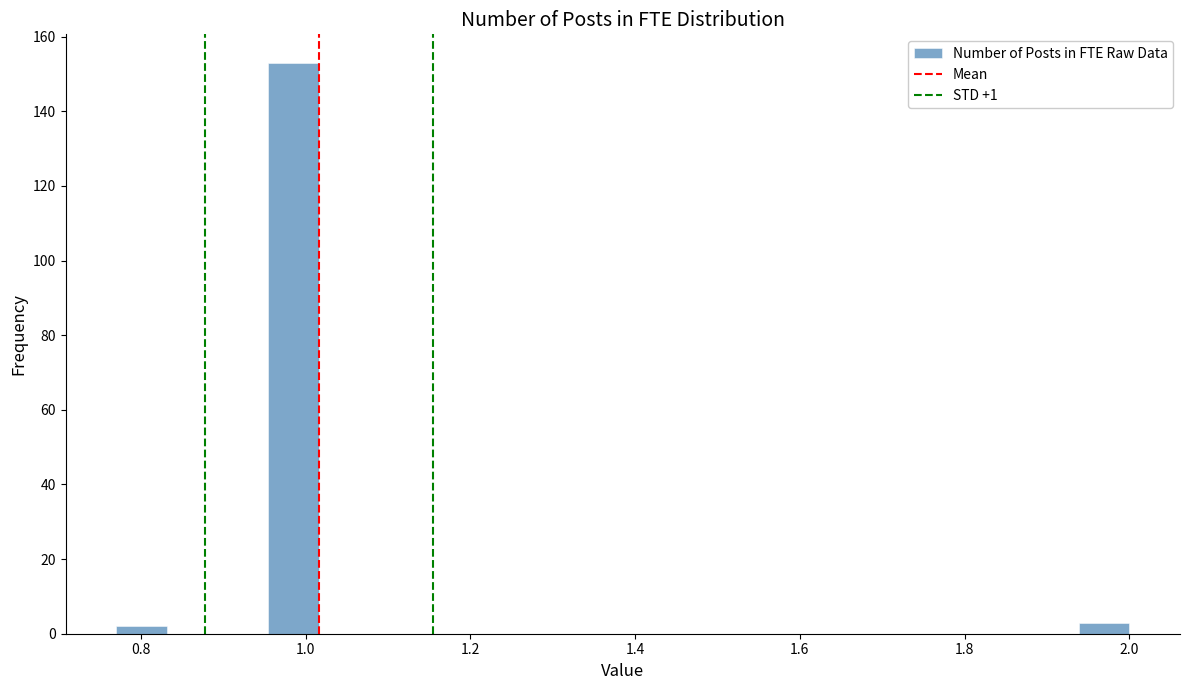

Around what value on the x-axis is the tallest bar? Give the approximate position of its centre, as read against the axis.

0.98